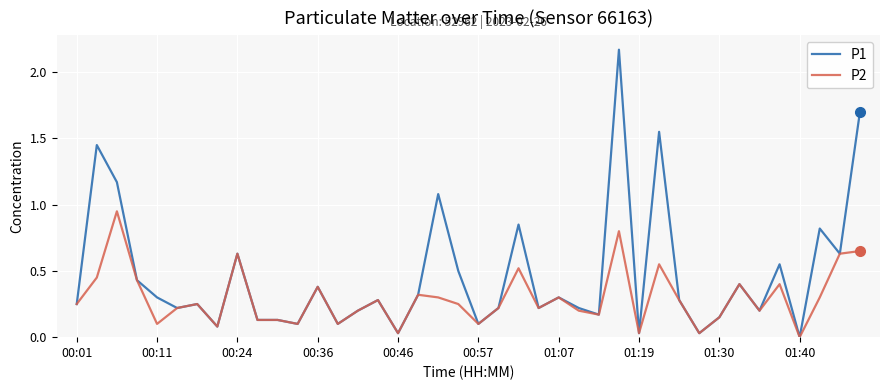

Which series has the largest total across all categories?

P1